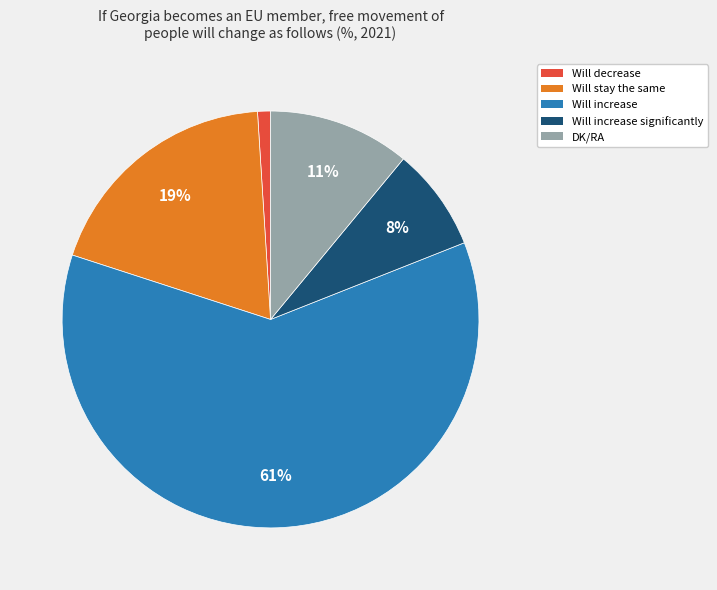

To the nearest percent, what is the difference between the largest and smallest slice percentages?

60%